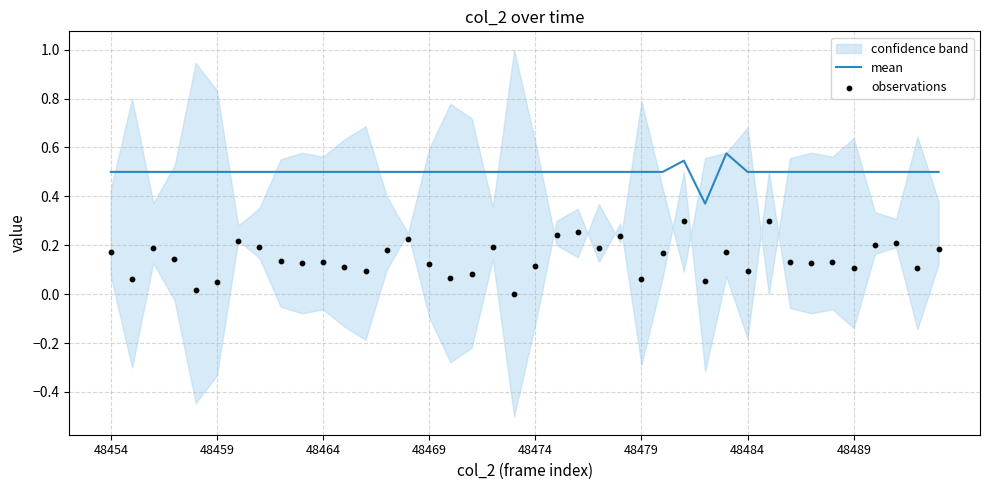

True or false: mean has a value of 0.7 at 48464.

False